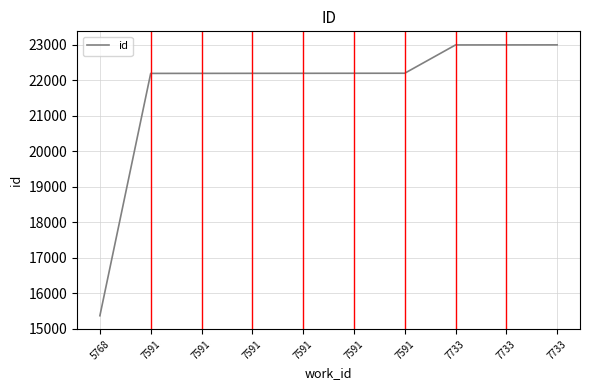

At which label is the value closest to 19187?

7591